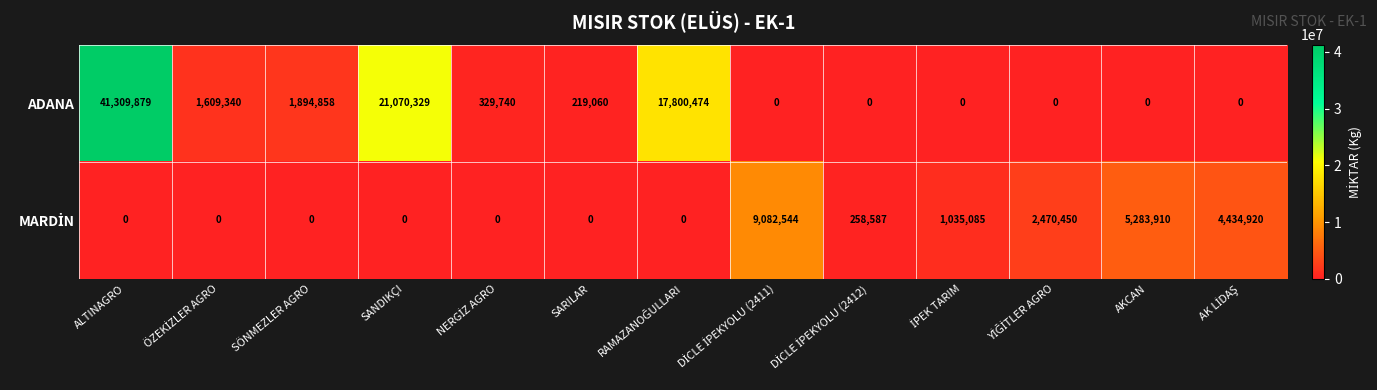

What is the sum of all ADANA values?

84233680